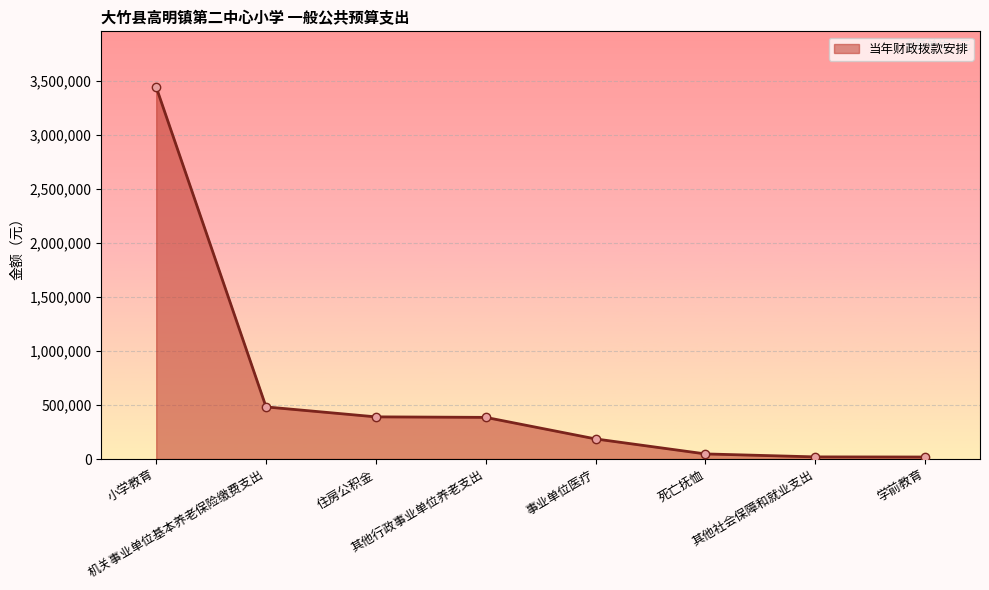

What is the greatest value displayed?

3439375